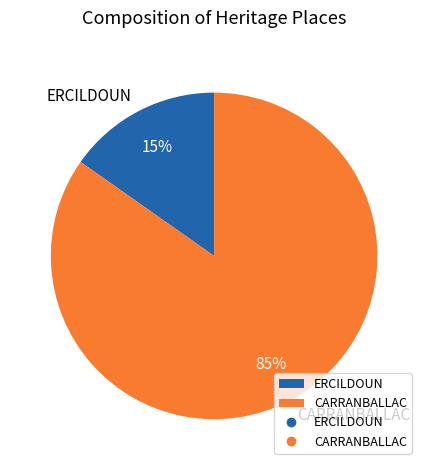

What percentage is the ERCILDOUN slice, to the nearest percent?

15%